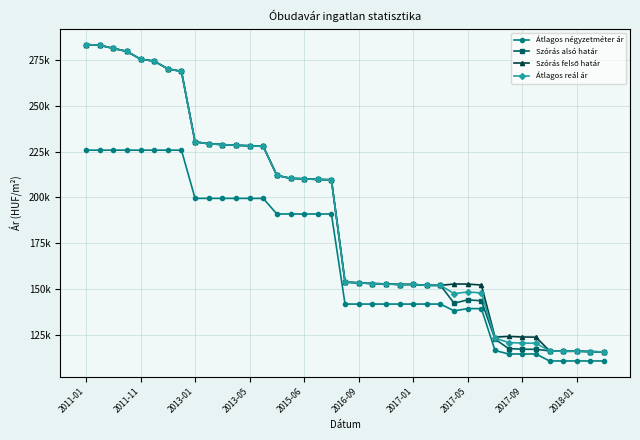

Is this an area chart (filled region under the line)?

No